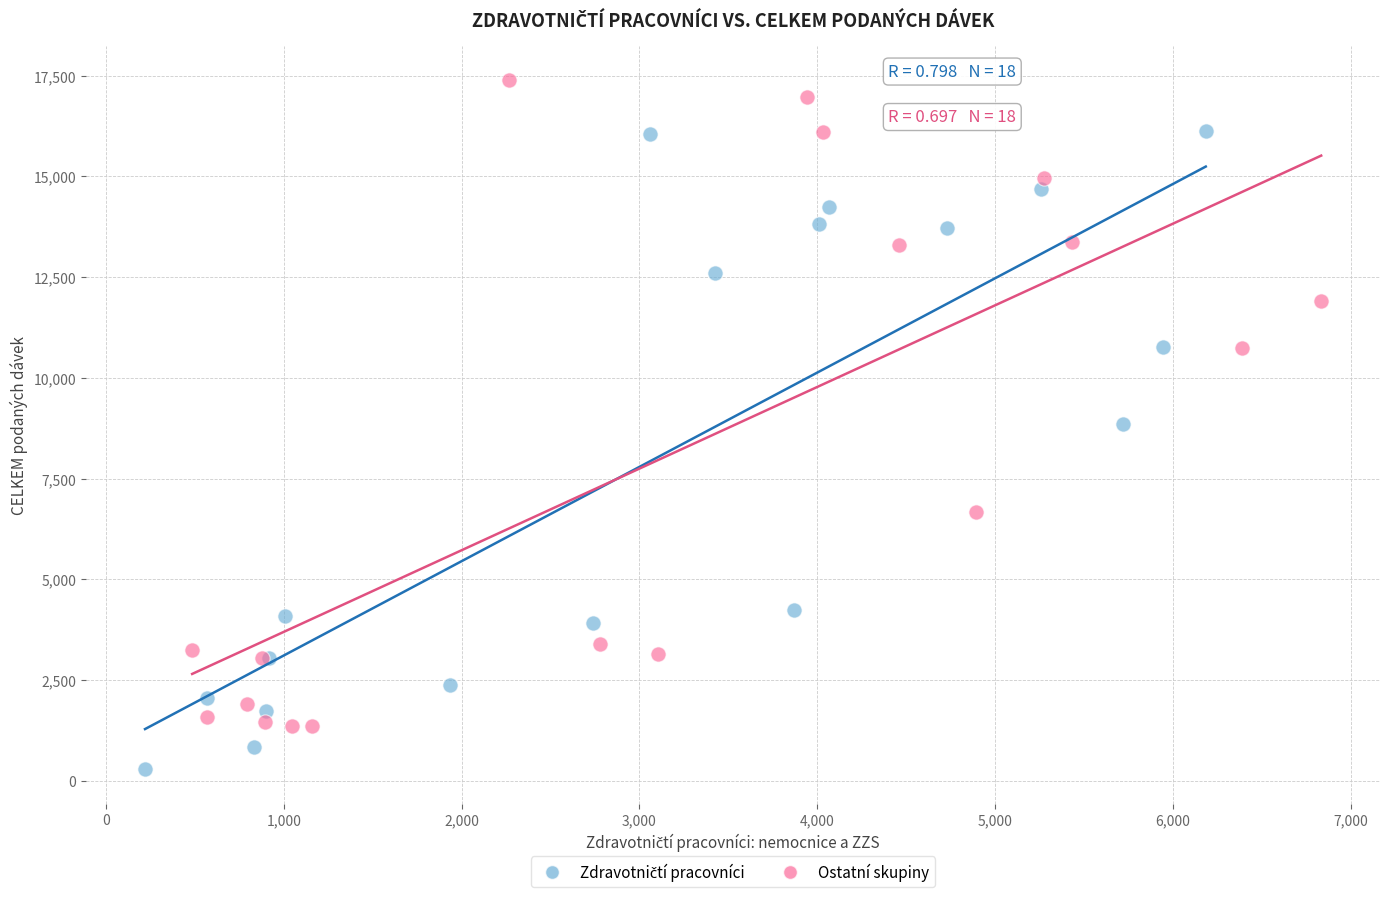

Which series has the largest Y range (max minus min)?

Ostatní skupiny